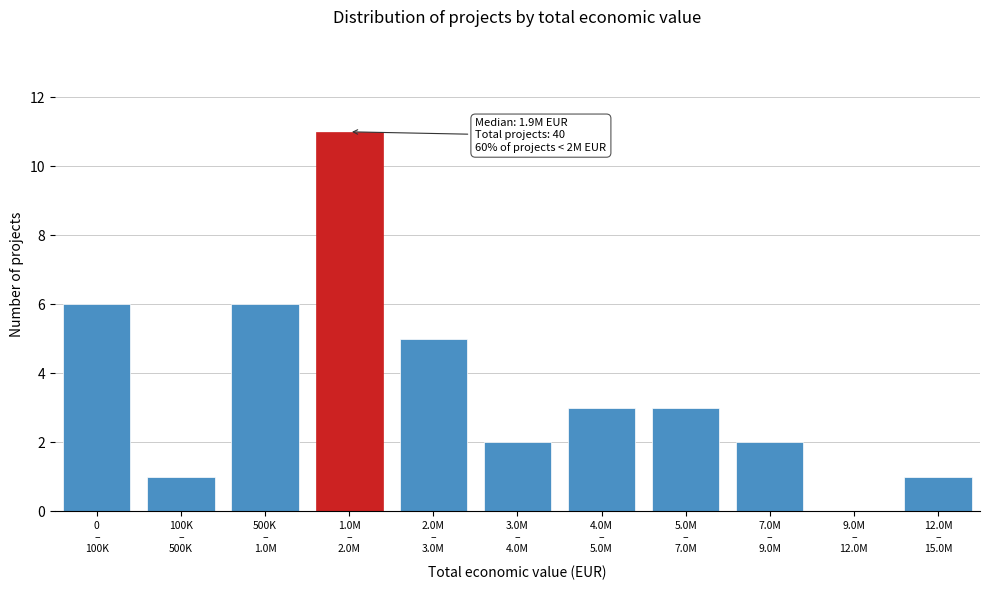

What is the greatest value displayed?

11